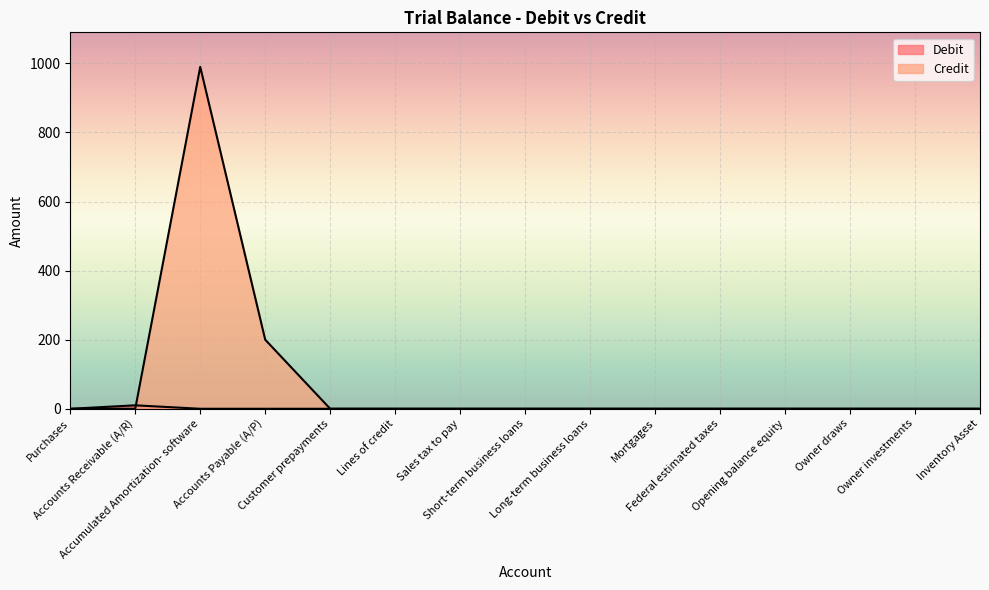

True or false: Credit has a value of -370 at Sales tax to pay.

False